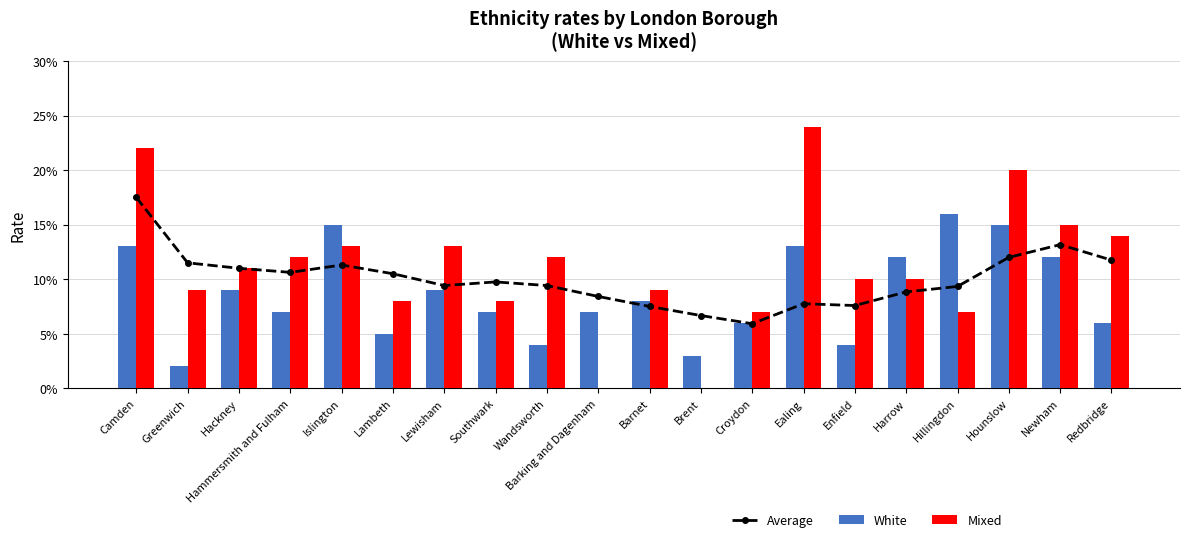

Does the chart contain any negative values?

No